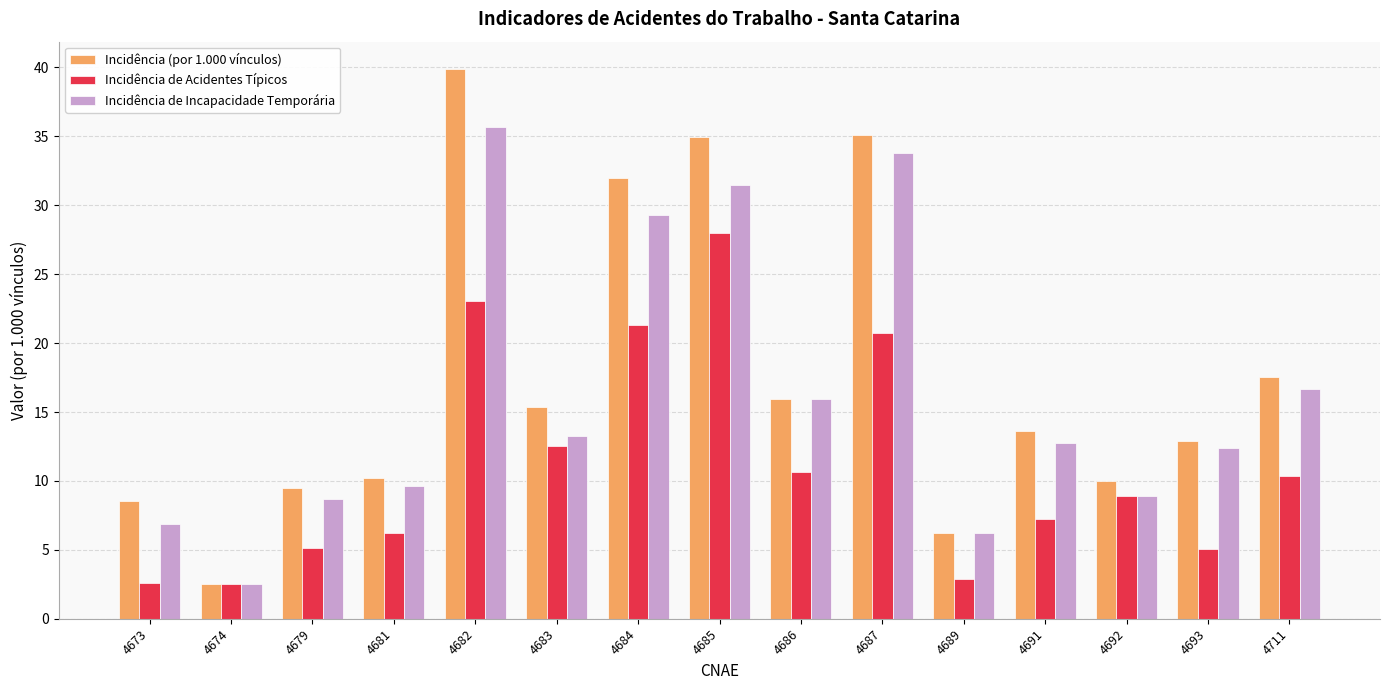

Which category has the lowest value in the Incidência de Incapacidade Temporária series?

4674